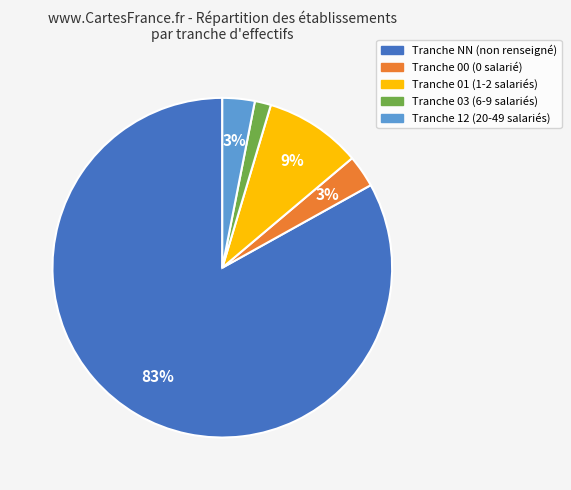

Is there a majority slice in this chart?

Yes